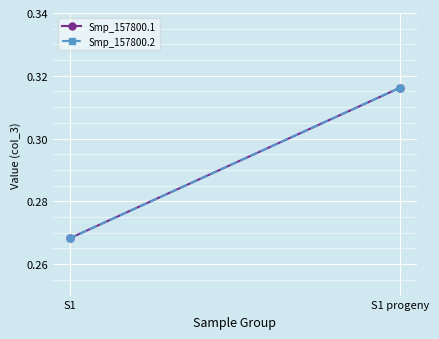

What is the label of the 1st point from the left?

S1